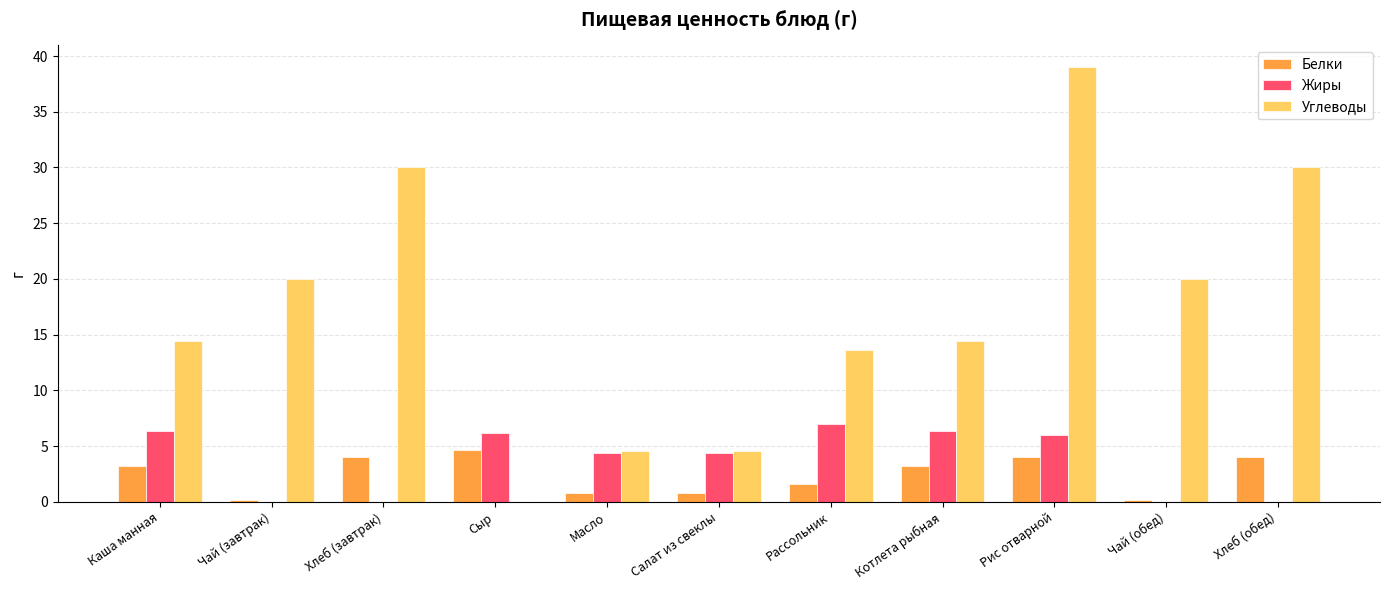

What is the maximum value for Углеводы?

39.0